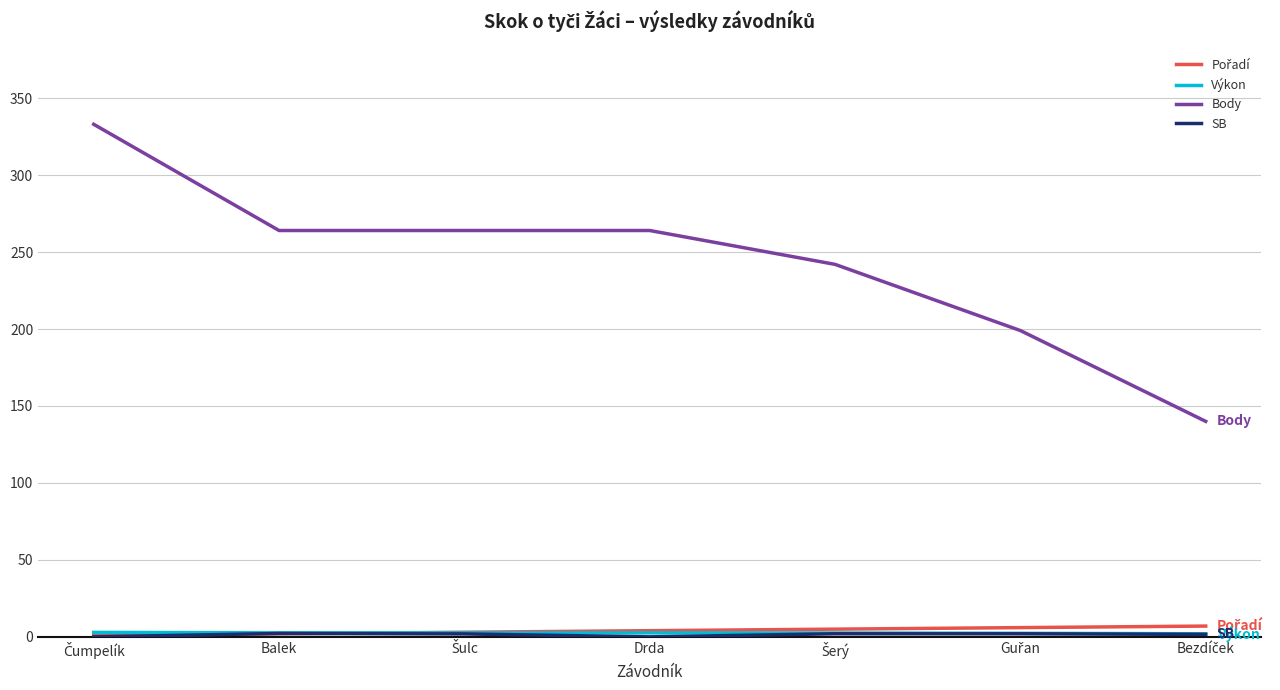

Which series has the largest total across all categories?

Body